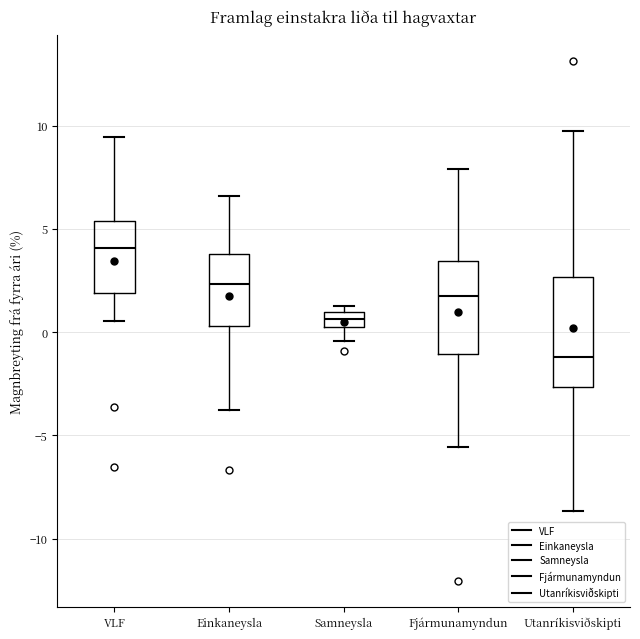

Which box is the tallest, from its lower edge to its upper edge?

Utanríkisviðskipti